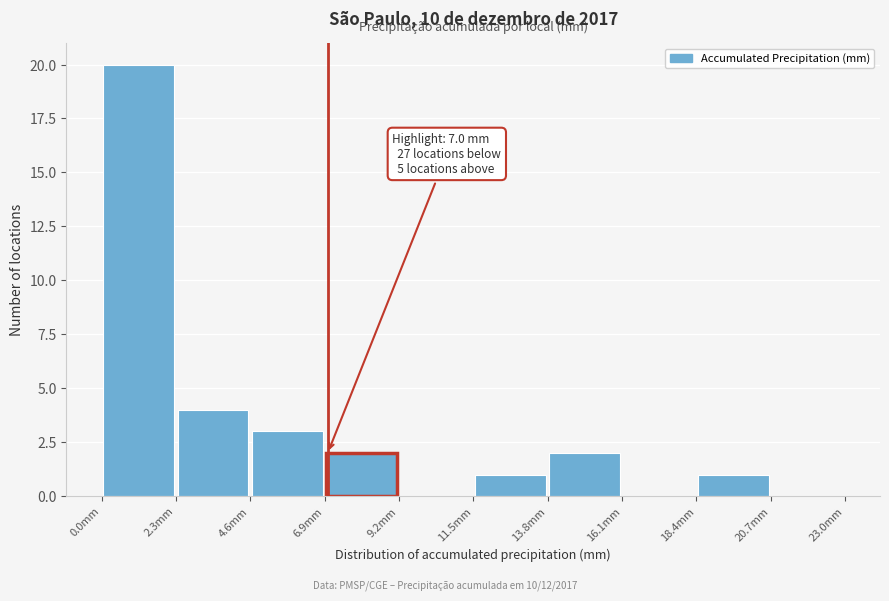

Over which range of the x-axis is the bar tallest?

0.0 to 2.3